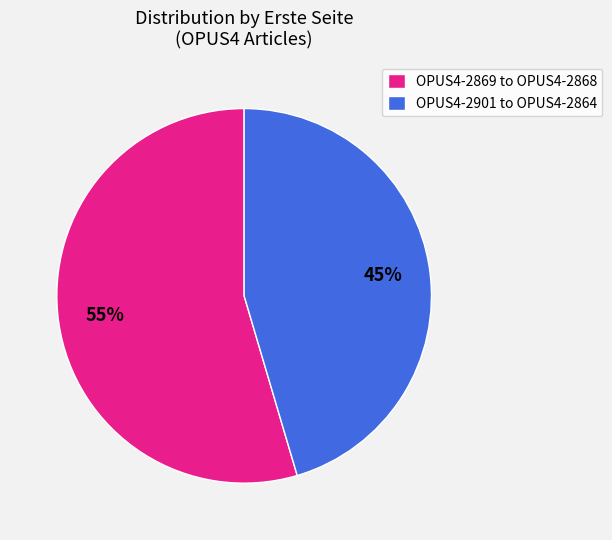

Is there a majority slice in this chart?

Yes